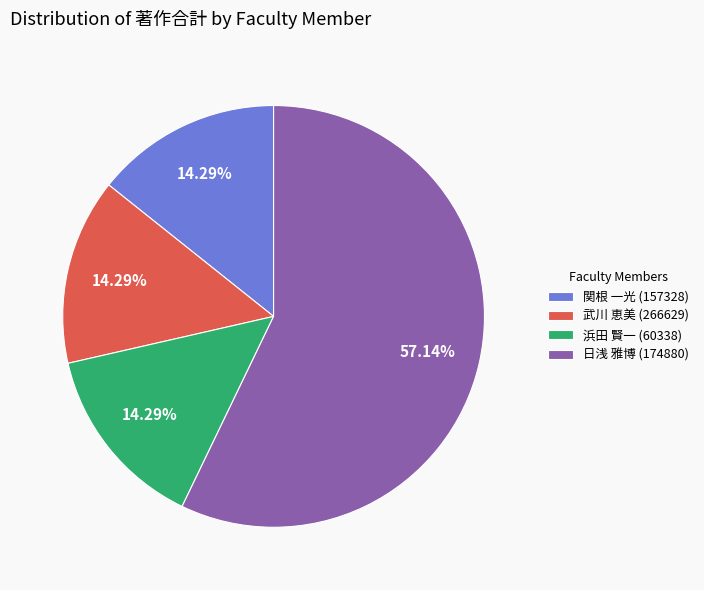

Approximately how many times larger is the value at 浜田 賢一 (60338) compared to 関根 一光 (157328)?

1.0